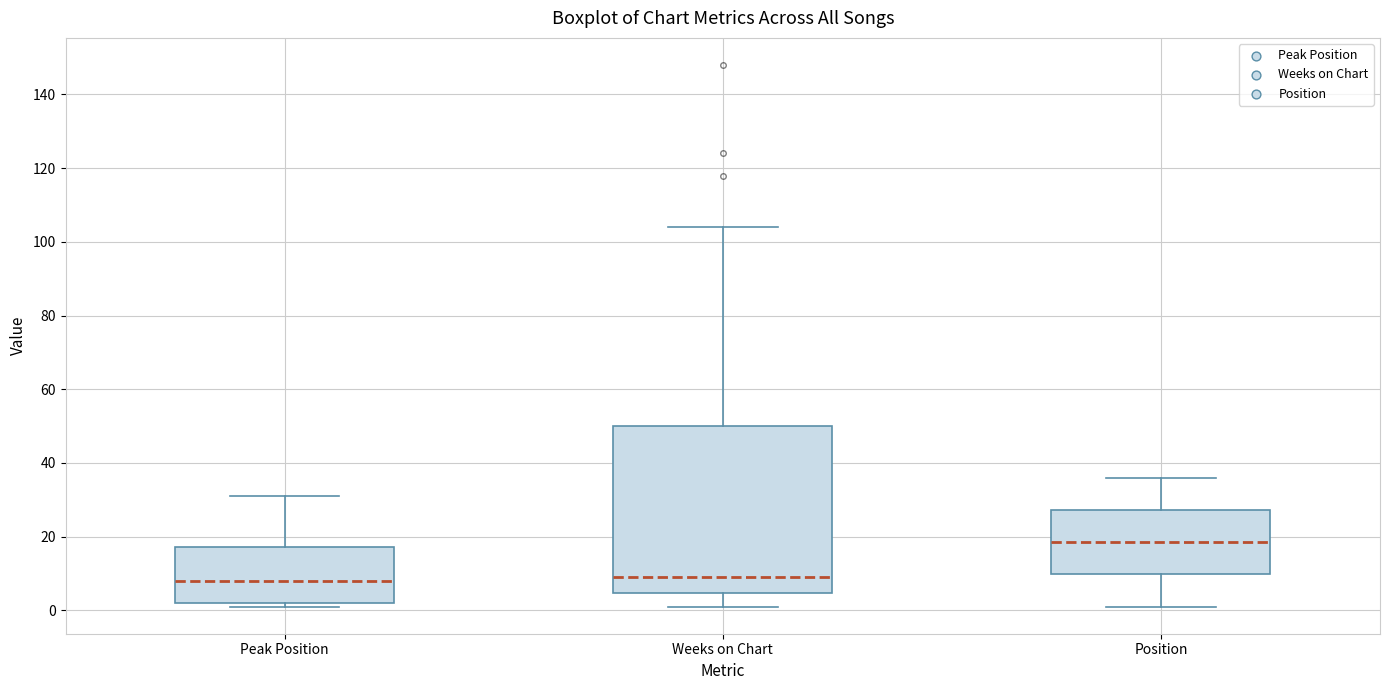

Which box's median line is the highest?

Position